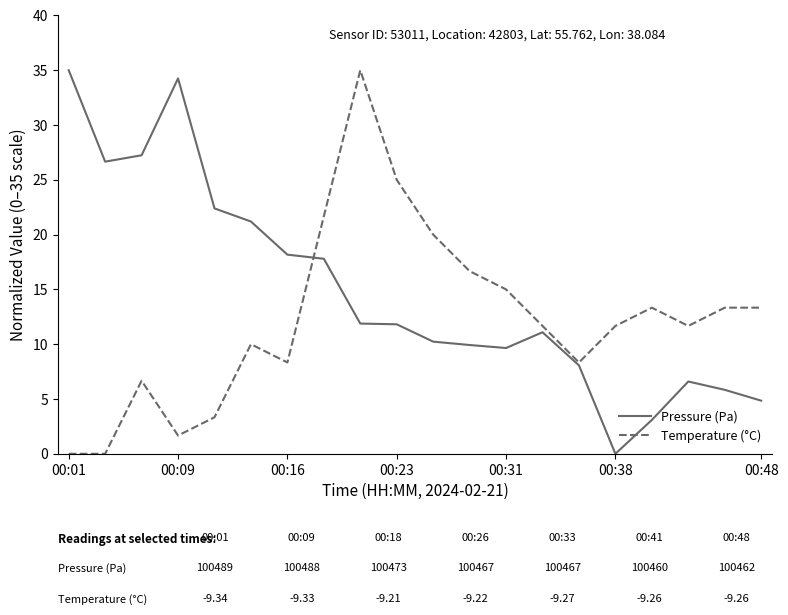

Which series has the largest total across all categories?

Pressure (Pa)